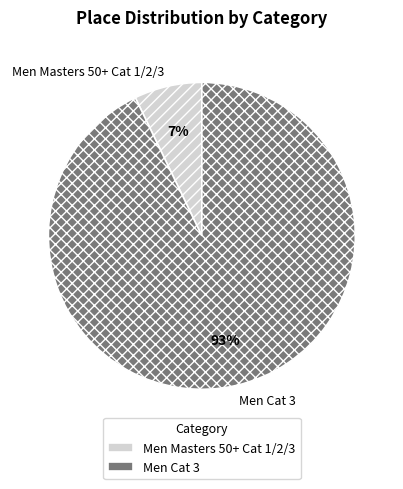

Which slice is the largest?

Men Cat 3